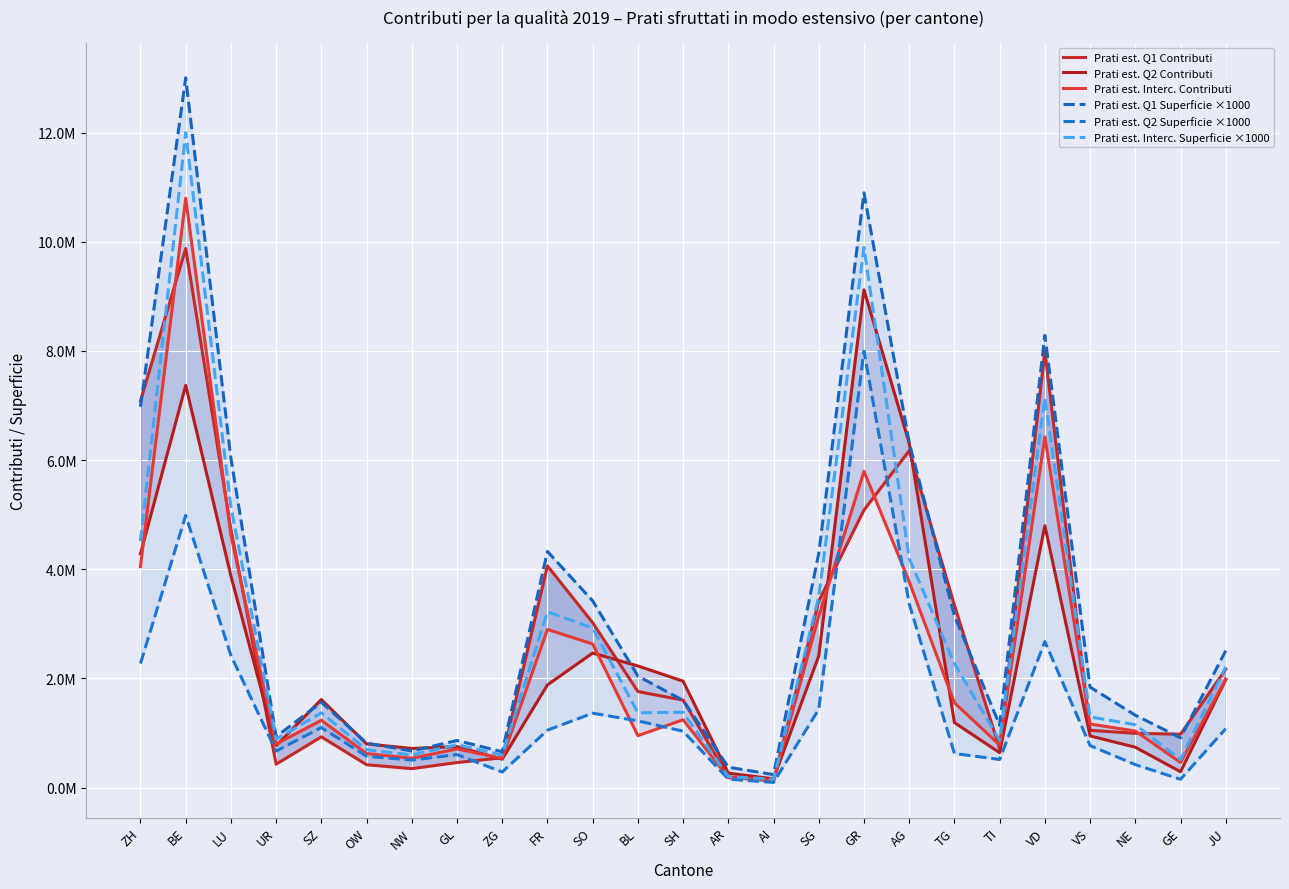

Where does the Prati est. Interc. Contributi series first go above 1233126?

ZH